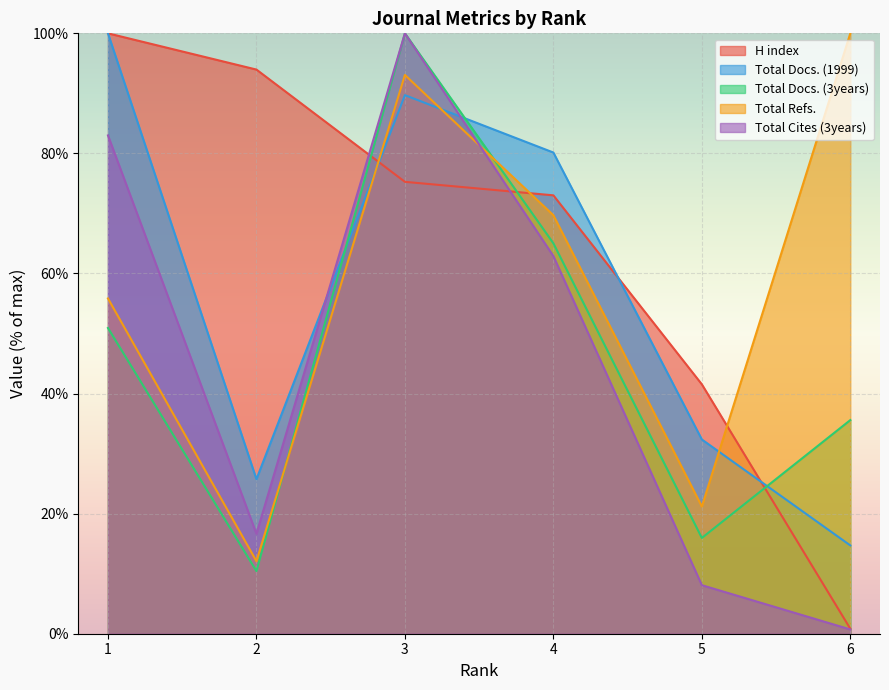

What is the average value of the Total Refs. series?

58.6